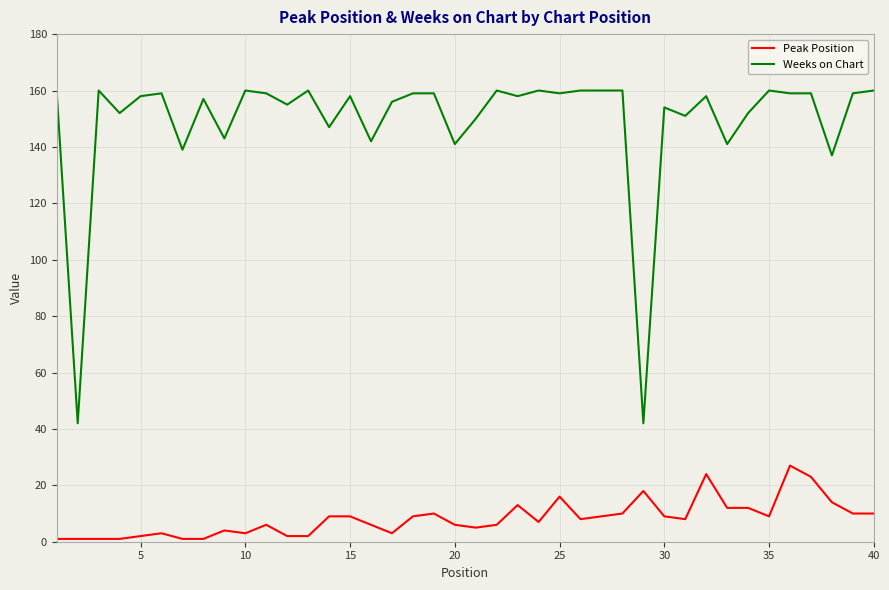

Which series has the largest range (max minus min)?

Weeks on Chart